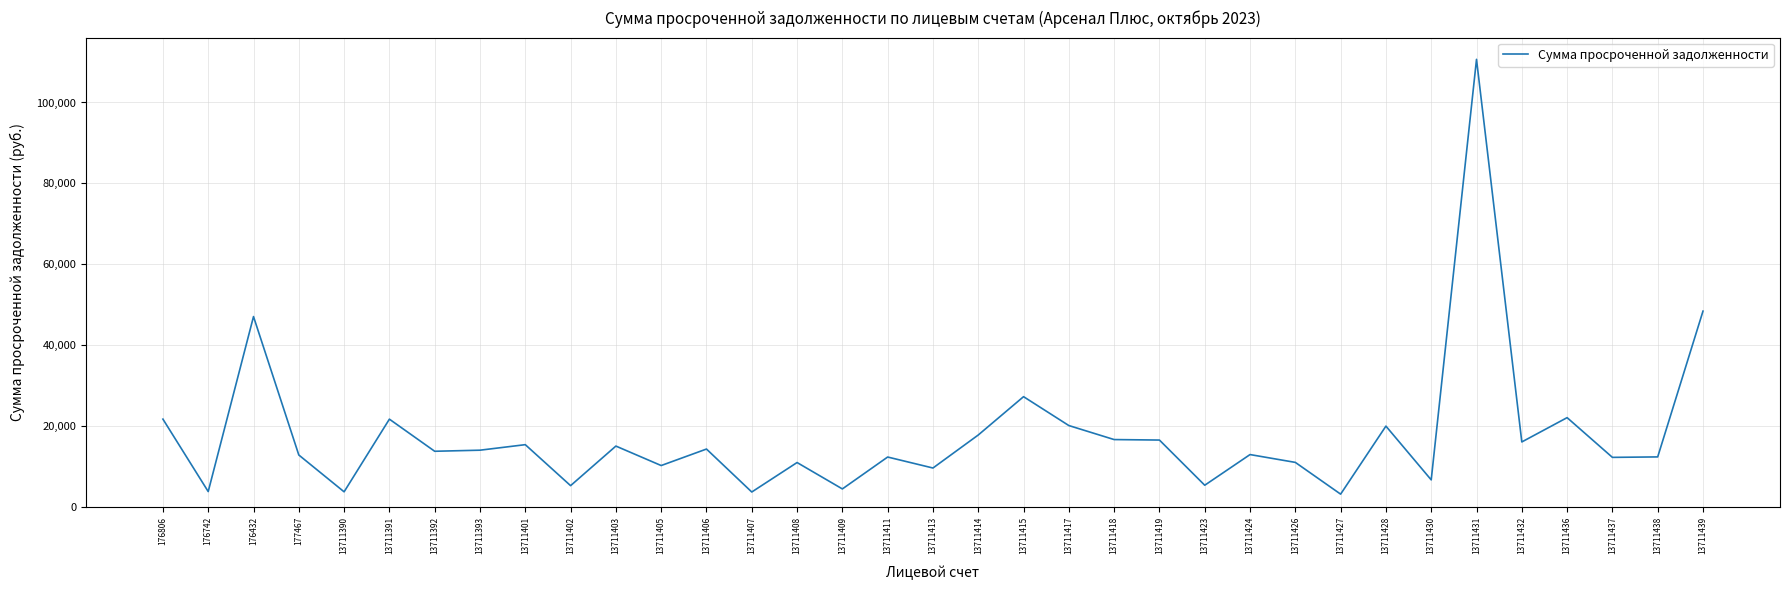

What is the change in value from 13711403 to 13711428?

+4929.6